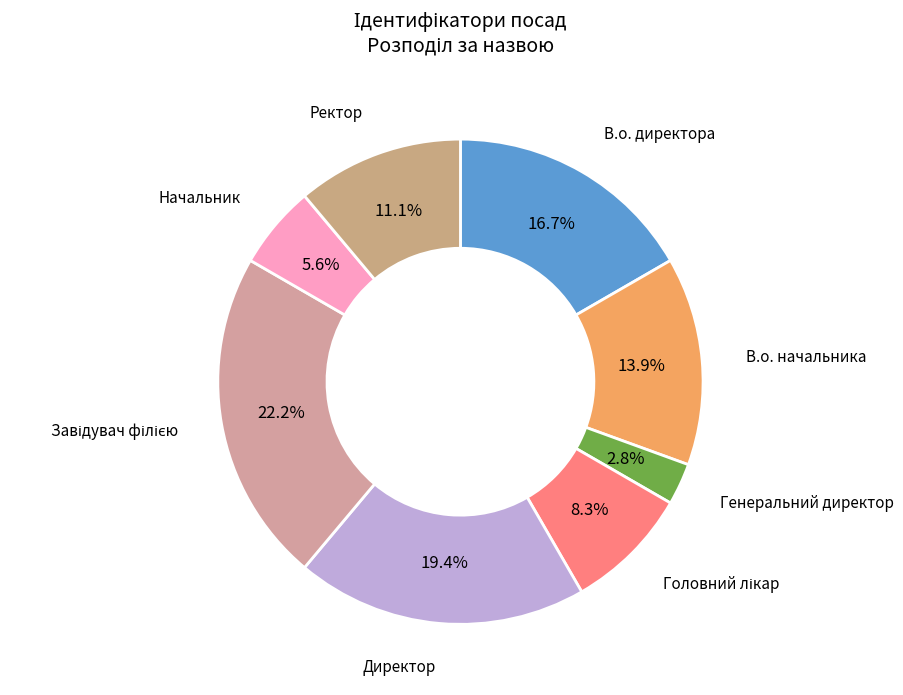

Count the number of slices in the pie.

8